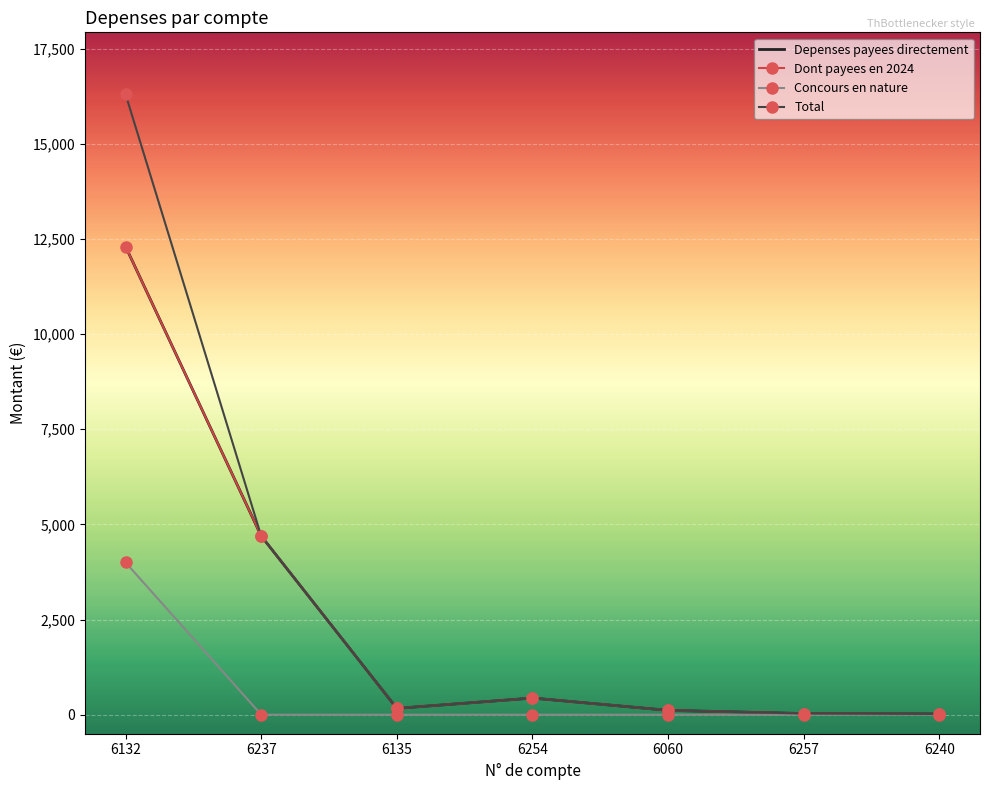

At how many categories does at least one series exceed 6055?

1